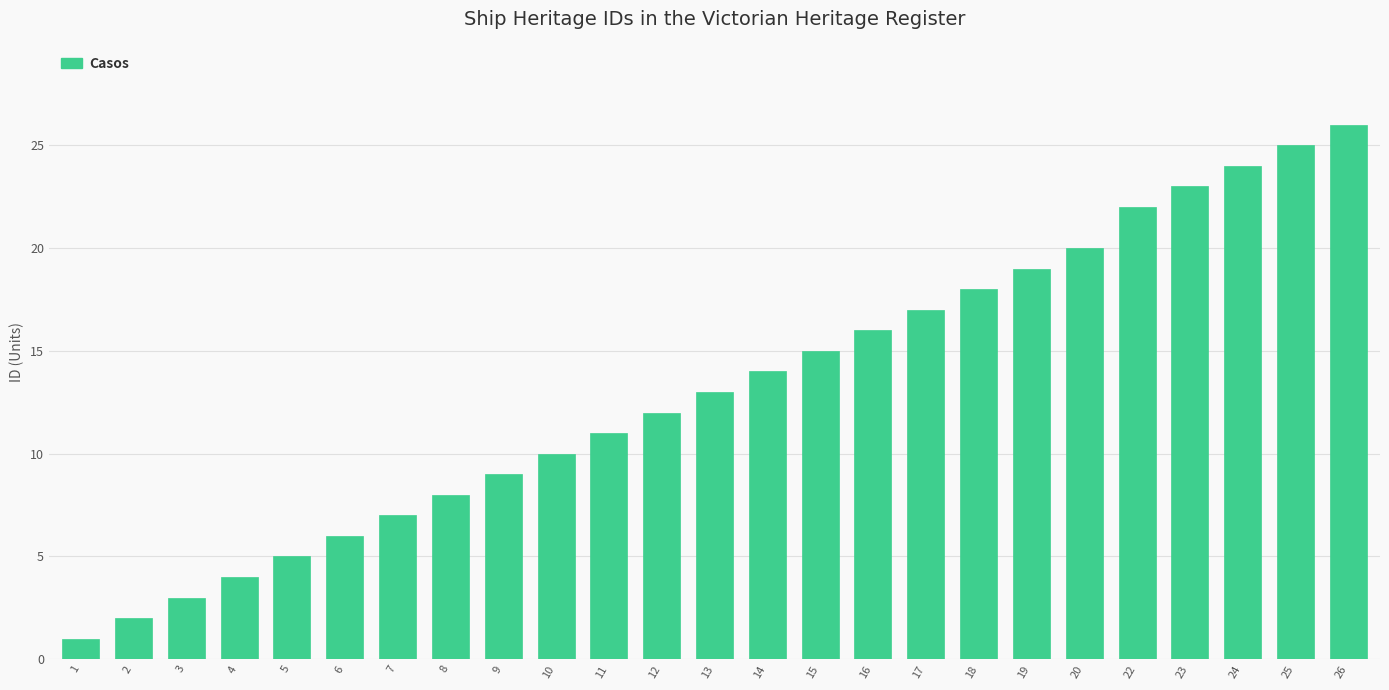

Reading right to left, list all the values displayed in this chart.

26	25	24	23	22	20	19	18	17	16	15	14	13	12	11	10	9	8	7	6	5	4	3	2	1